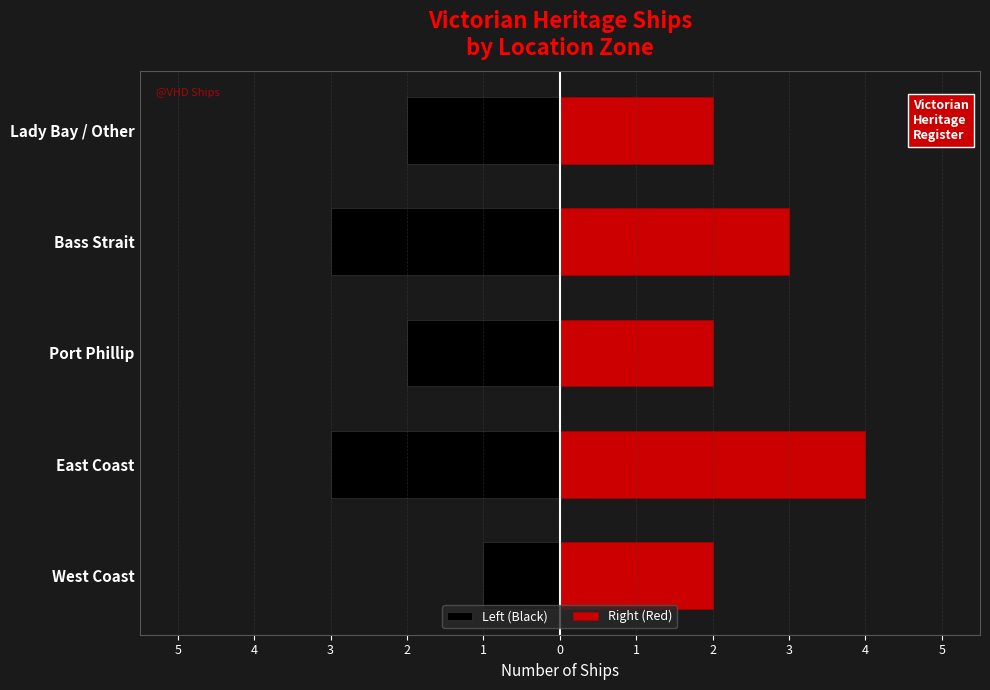

Reading left to right, what are all the values shown in this chart?

Left (Black): -1	-3	-2	-3	-2
Right (Red): 2	4	2	3	2